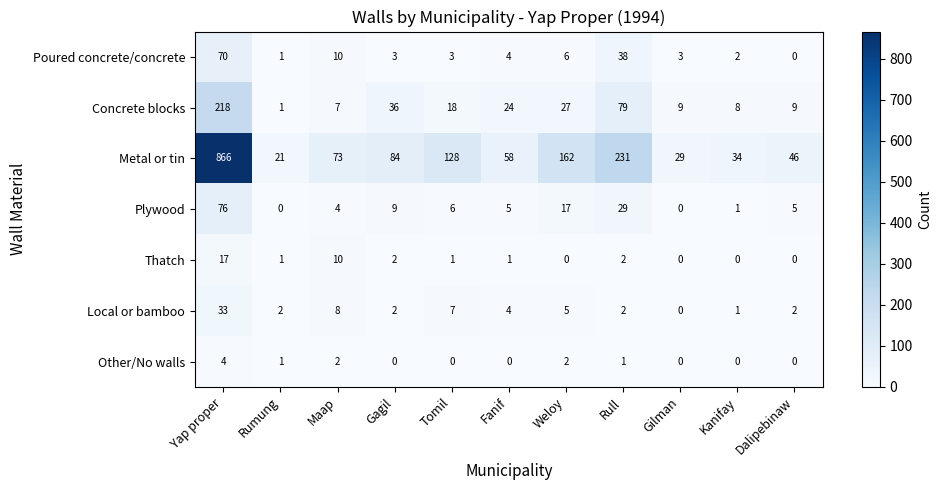

At how many categories does at least one series exceed 371?

1